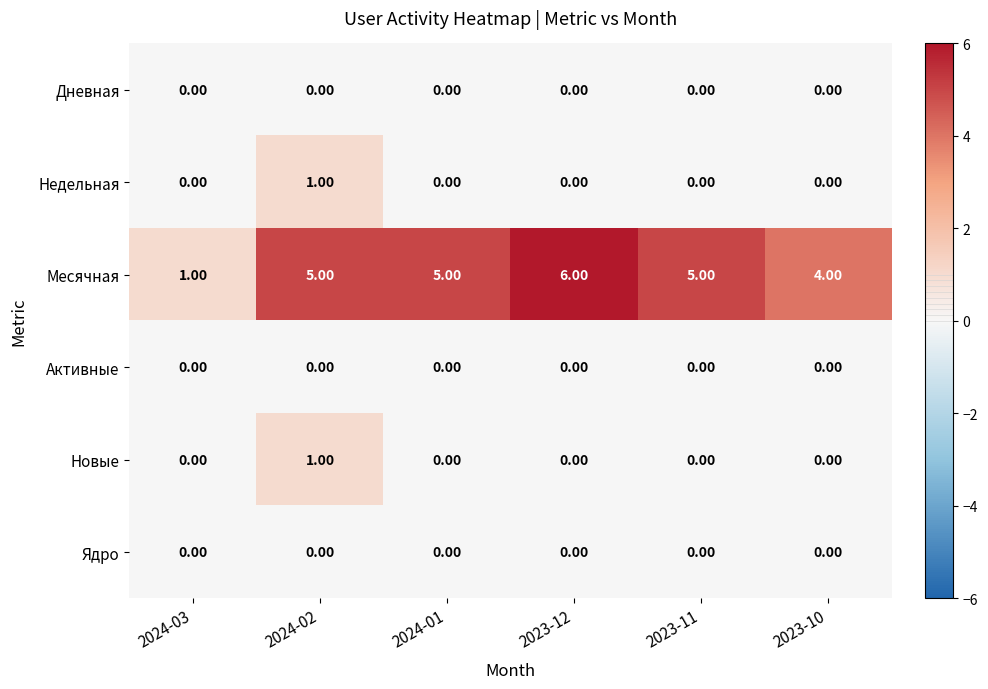

Between 2024-03 and 2023-12, which series saw the biggest shift?

Месячная